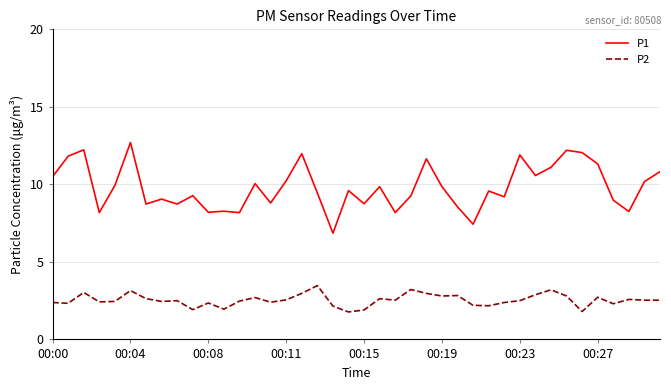

What is the minimum value shown in the chart?

1.8